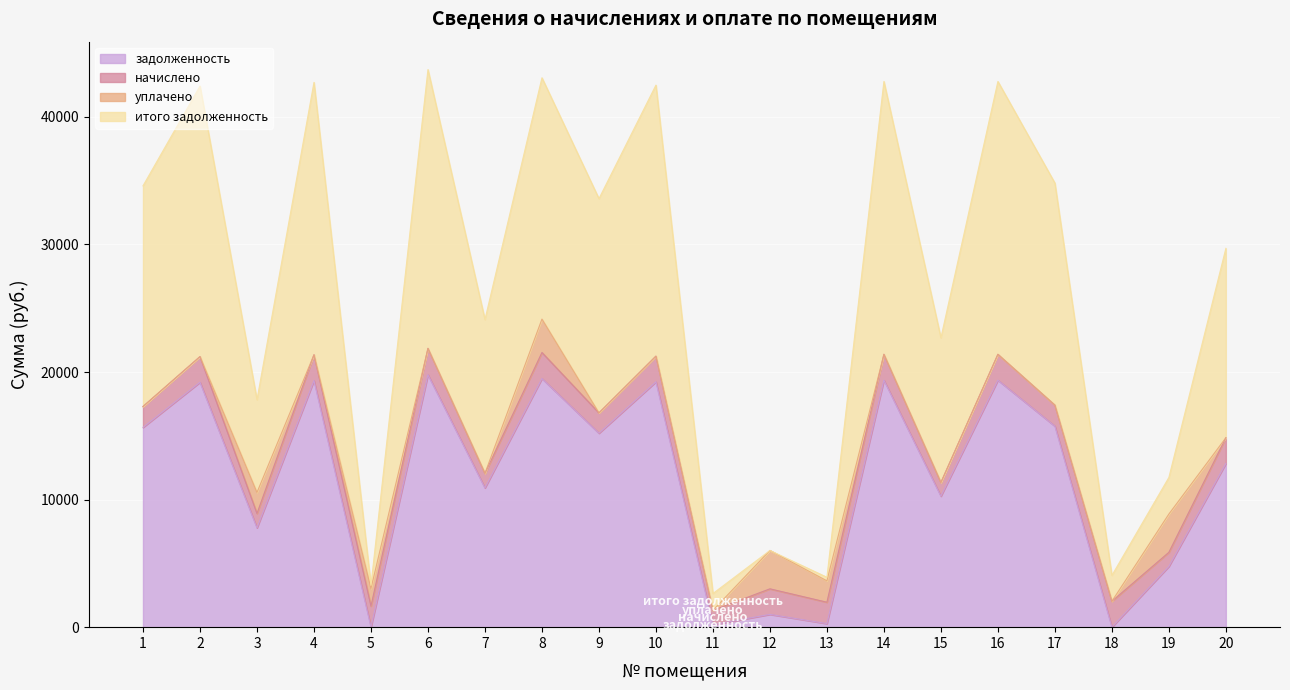

True or false: задолженность has a value of 10264.9 at 15.

True